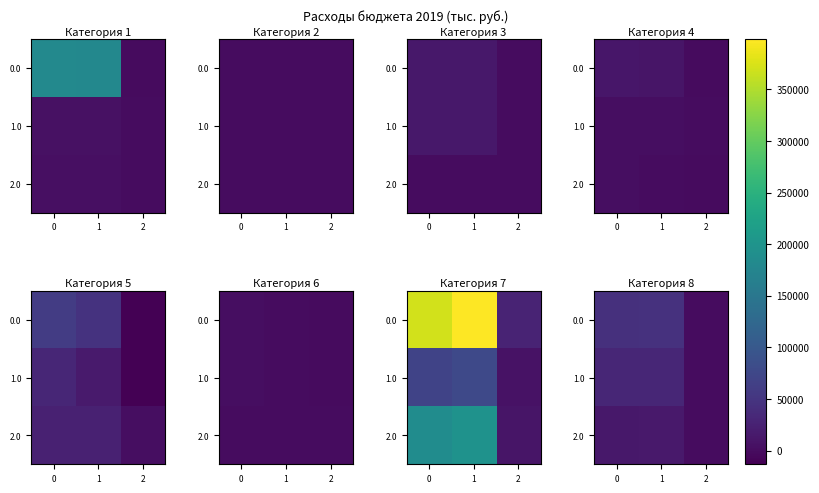

Rank the series at 2 from lowest to highest value.

1.0, 0.0, 2.0